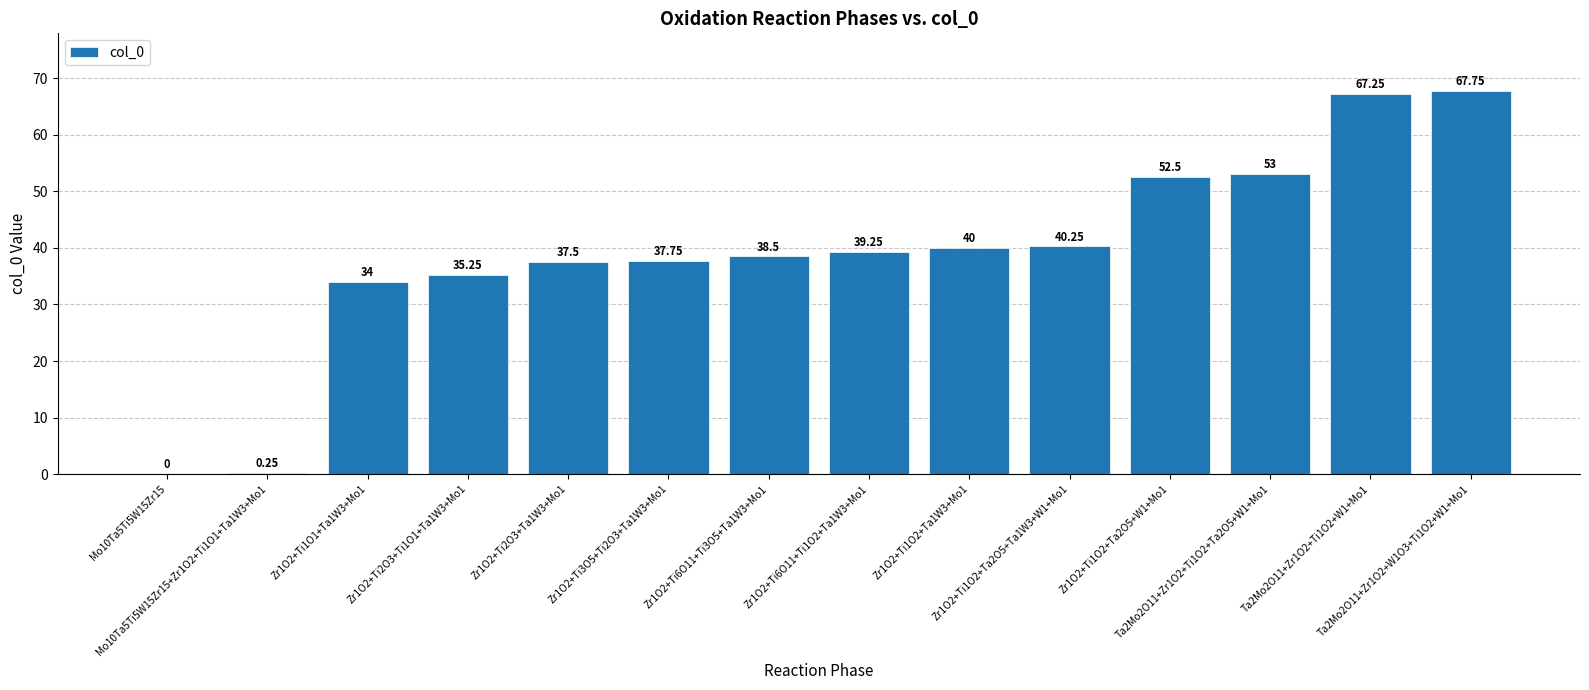

Which has a higher value, Zr1O2+Ti2O3+Ta1W3+Mo1 or Zr1O2+Ti6O11+Ti1O2+Ta1W3+Mo1?

Zr1O2+Ti6O11+Ti1O2+Ta1W3+Mo1